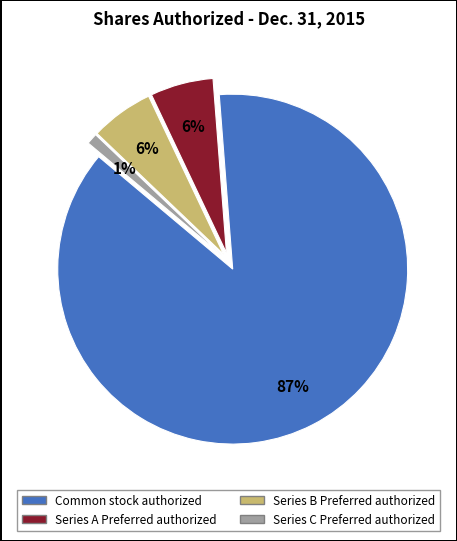

Between Series B Preferred authorized and Series C Preferred authorized, which is larger?

Series B Preferred authorized